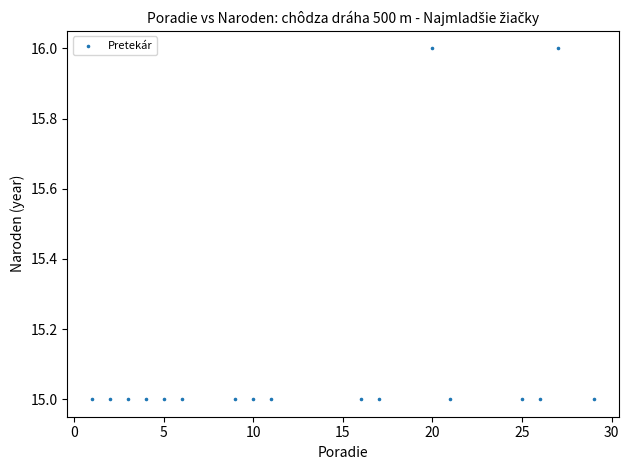

What is the range of X values (max minus min)?

28